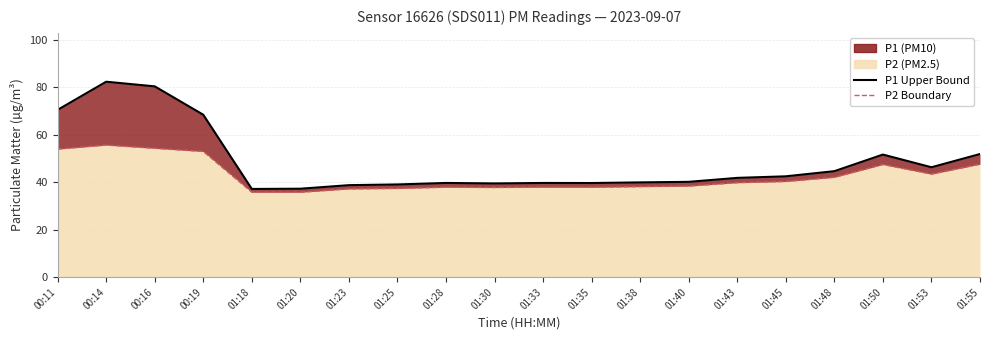

True or false: P2 and P1 cross at least once.

False